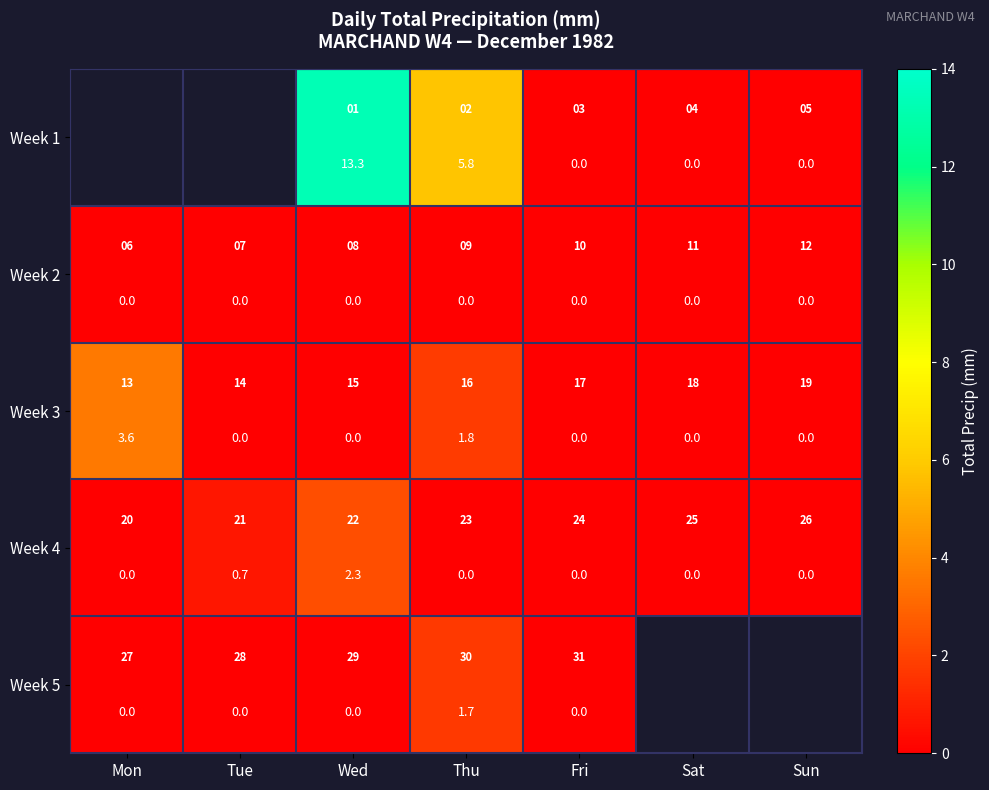

The Week 3 series shows 1.2 at Thu. True or false?

False